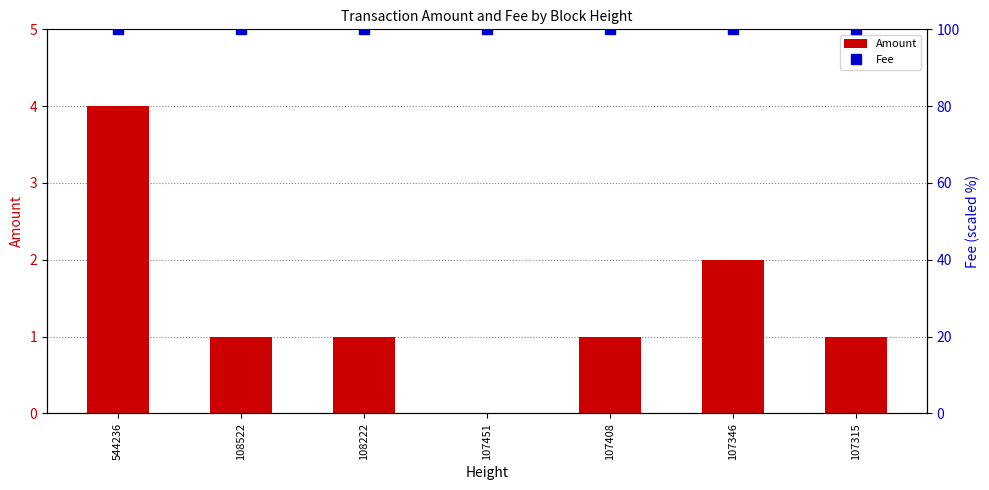

The value of Fee at 107346 is 100. True or false?

True